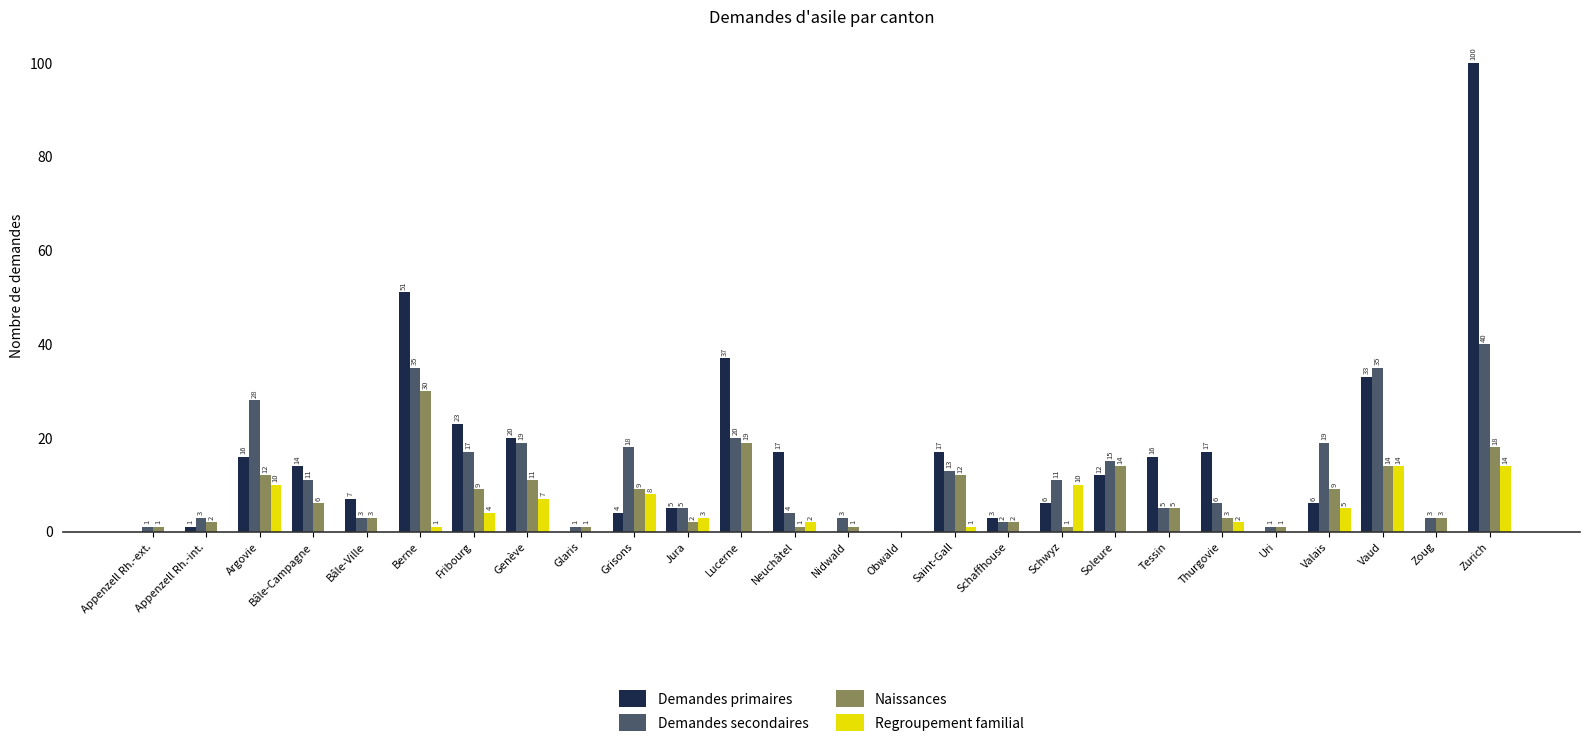

How many series are shown in this chart?

4